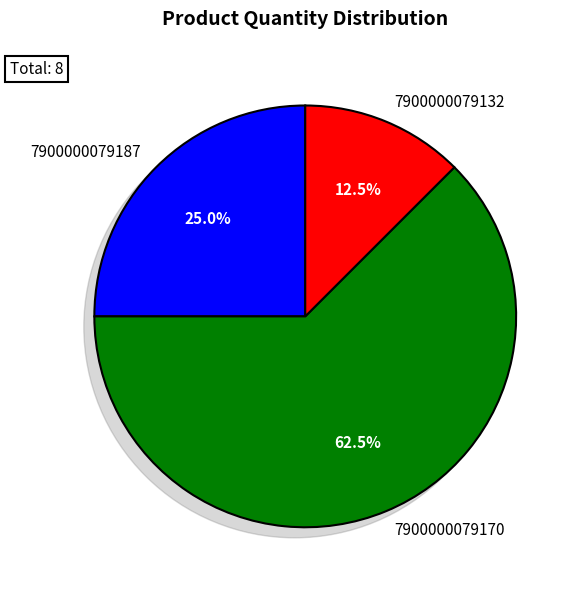

To the nearest percent, what portion does 7900000079132 represent?

12%